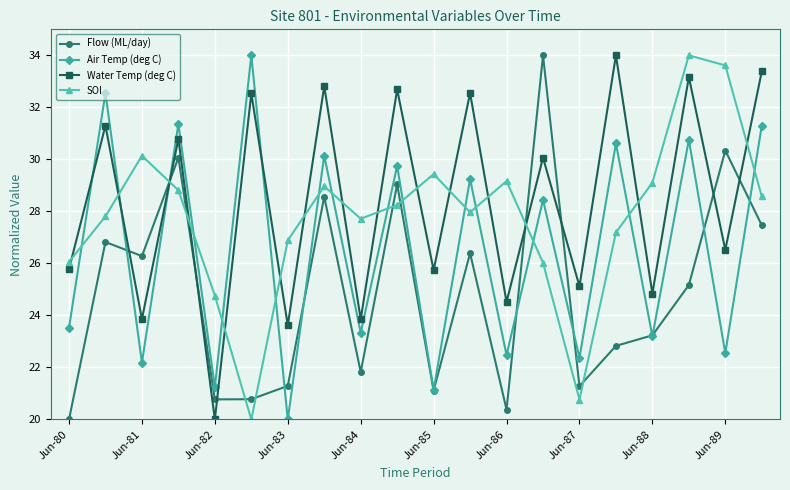

How many data points in Air Temp (deg C) are less than 28?

10